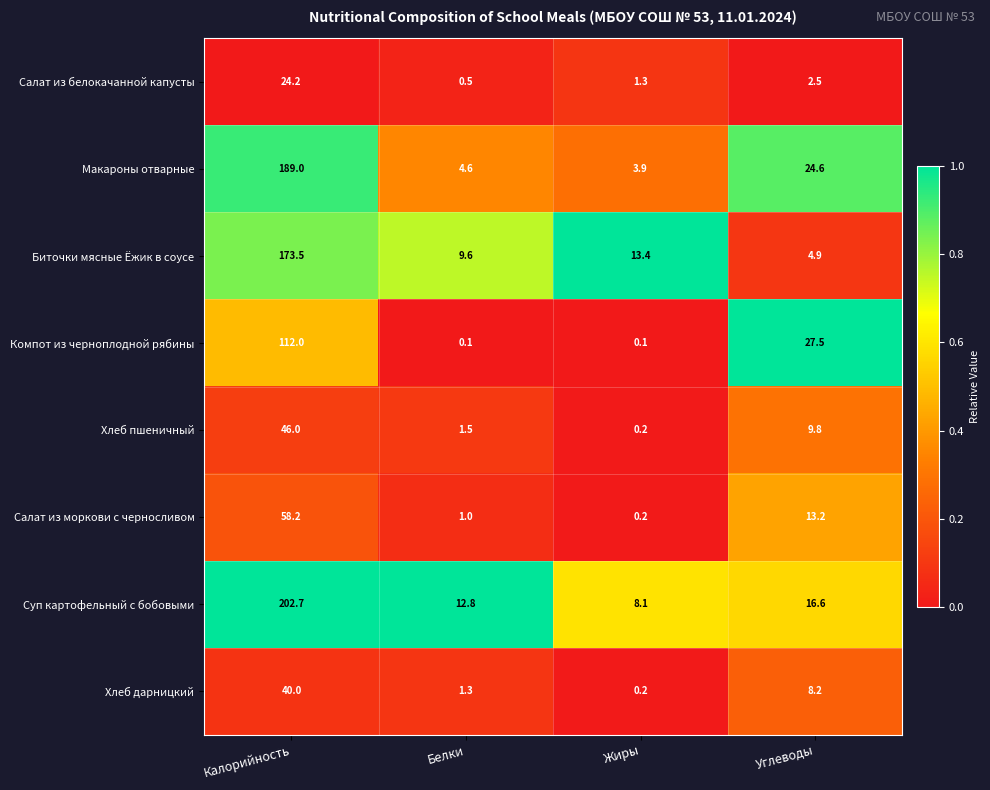

What is the total value across all series at Углеводы?

107.3